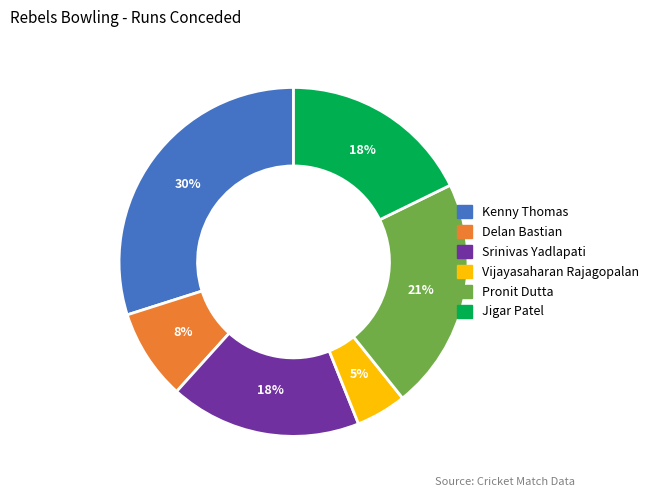

To the nearest percent, what is the difference between the largest and smallest slice percentages?

25%